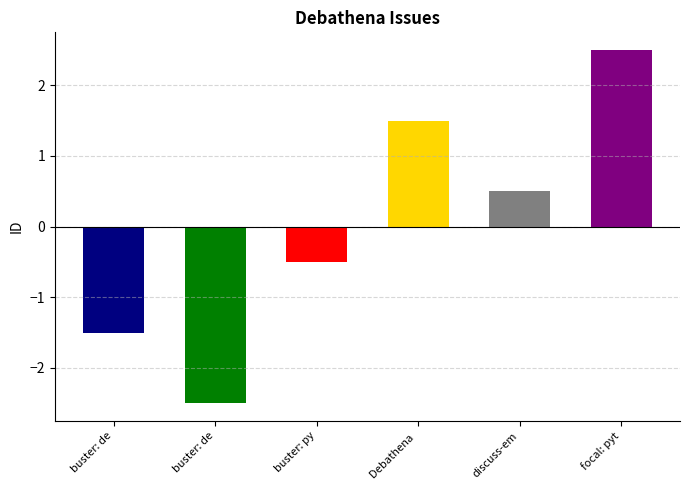

Rank the categories by value from highest to lowest.

focal: python-kerberos, Debathena python packages, discuss-emacs is broken, buster: python-afs, buster: debathena-archive, buster: debathena-cupsys